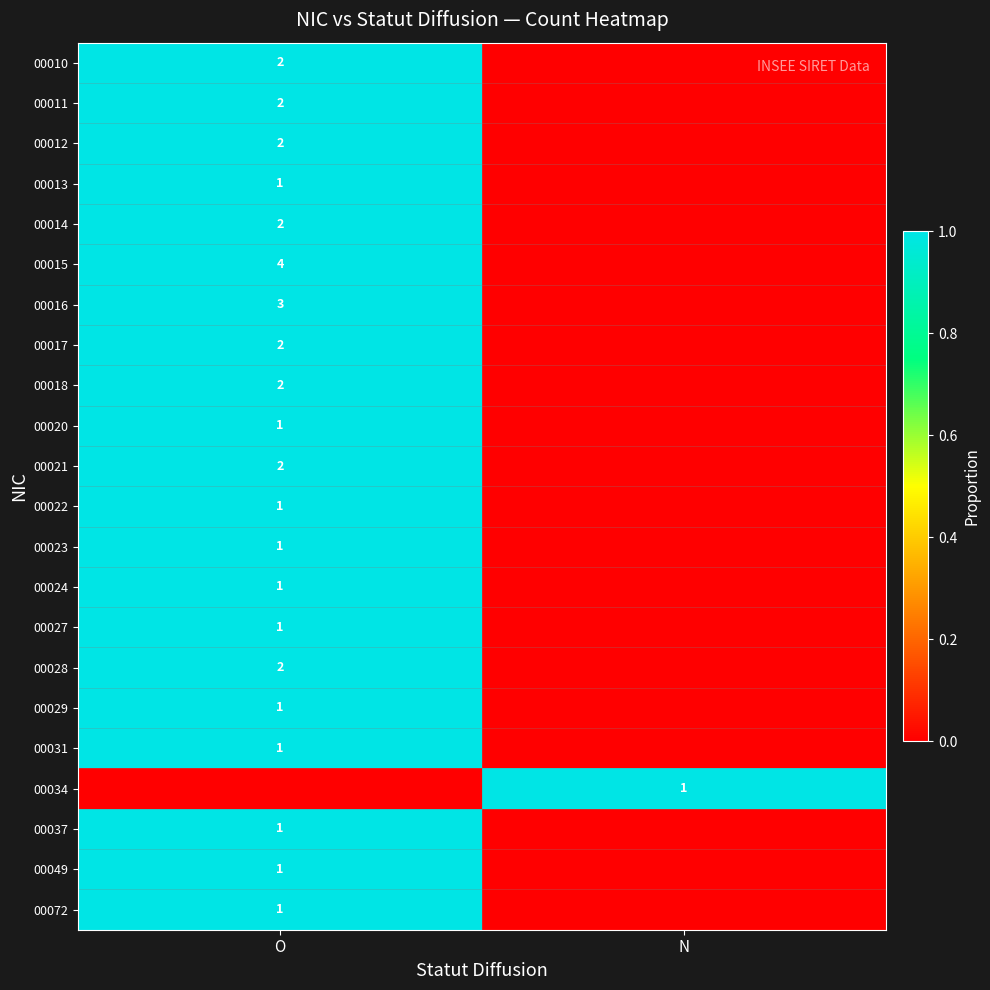

The value of 00029 at O is 1. True or false?

True